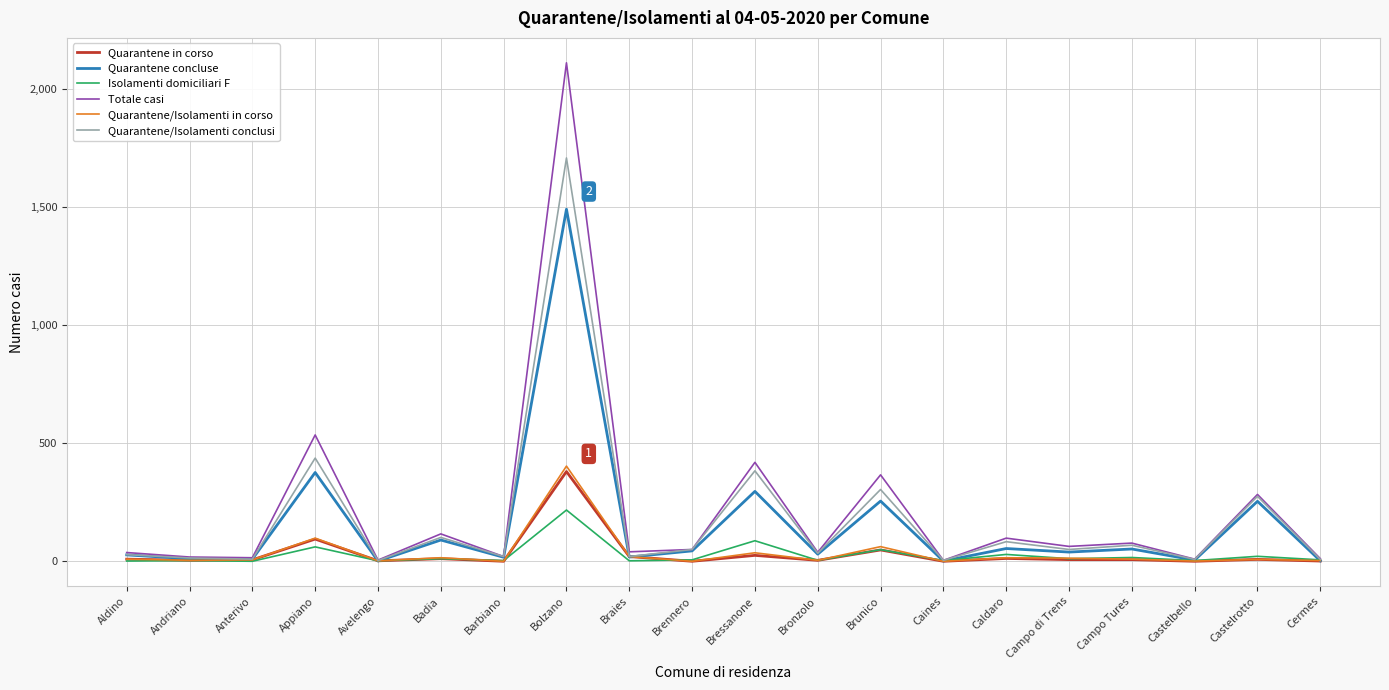

Which series has the widest spread of values?

Totale casi